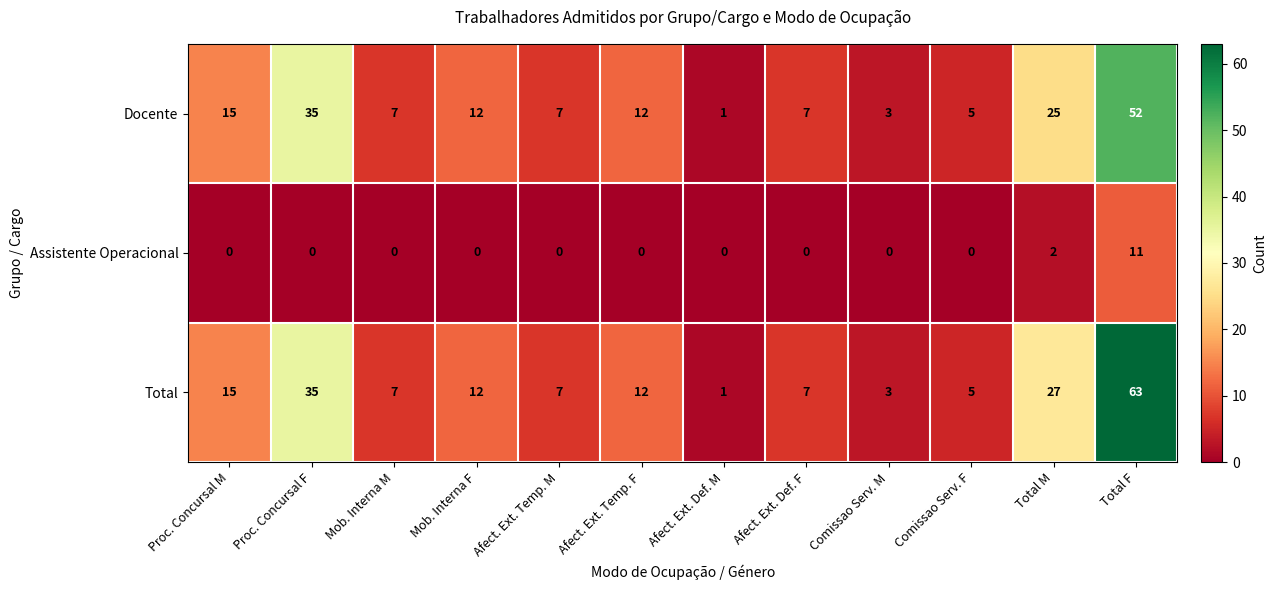

What is the difference between the maximum and minimum values in the Total series?

62